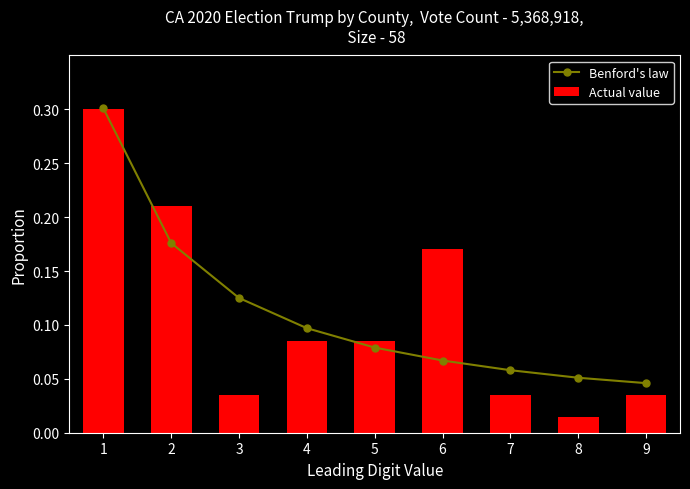

Which series has the largest range (max minus min)?

Actual value